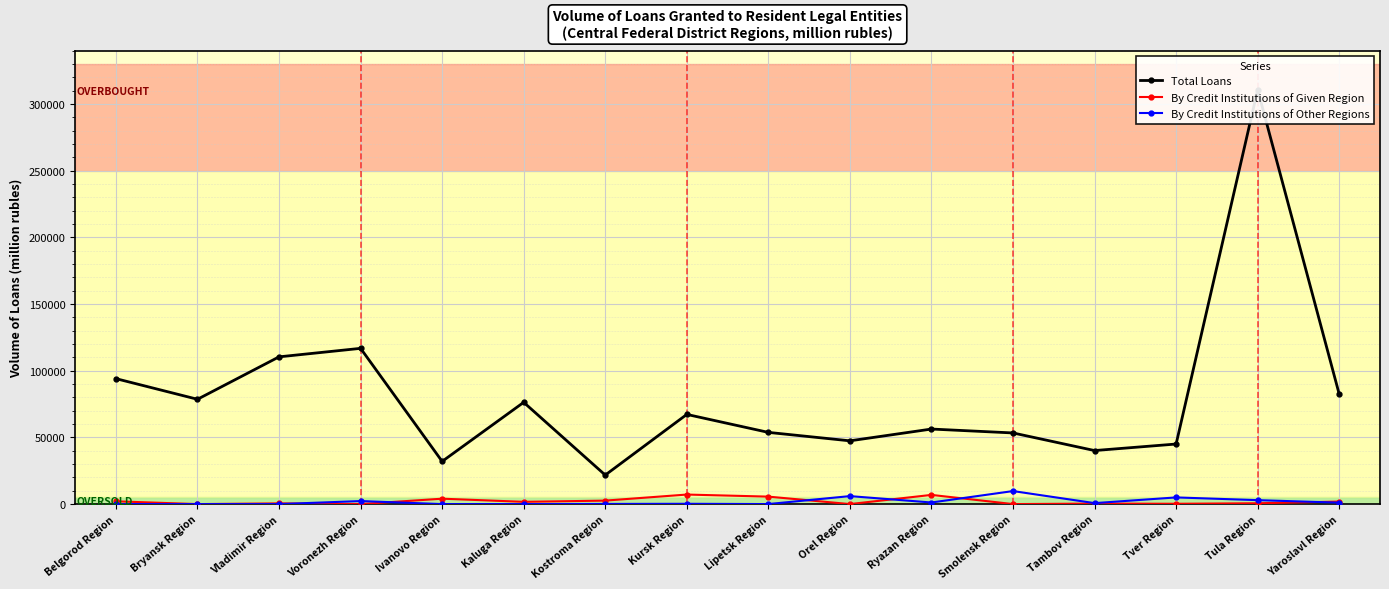

At which label is By Credit Institutions of Other Regions closest to 4881?

Tver Region